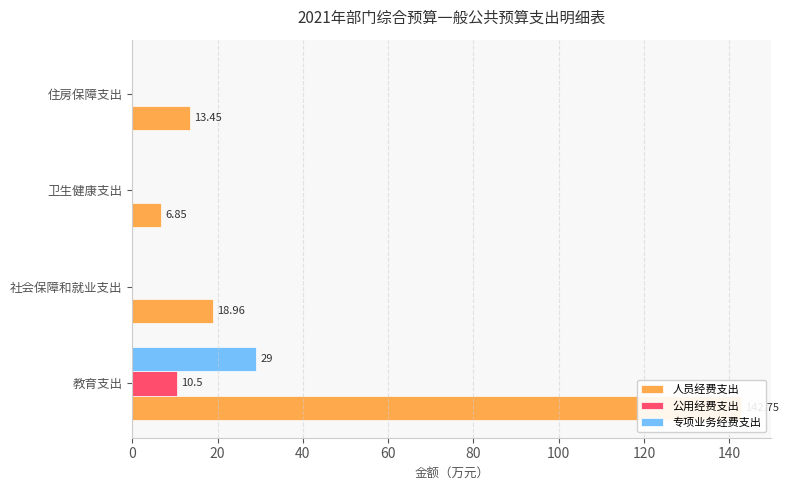

True or false: 人员经费支出 has a value of 247.2 at 教育支出.

False